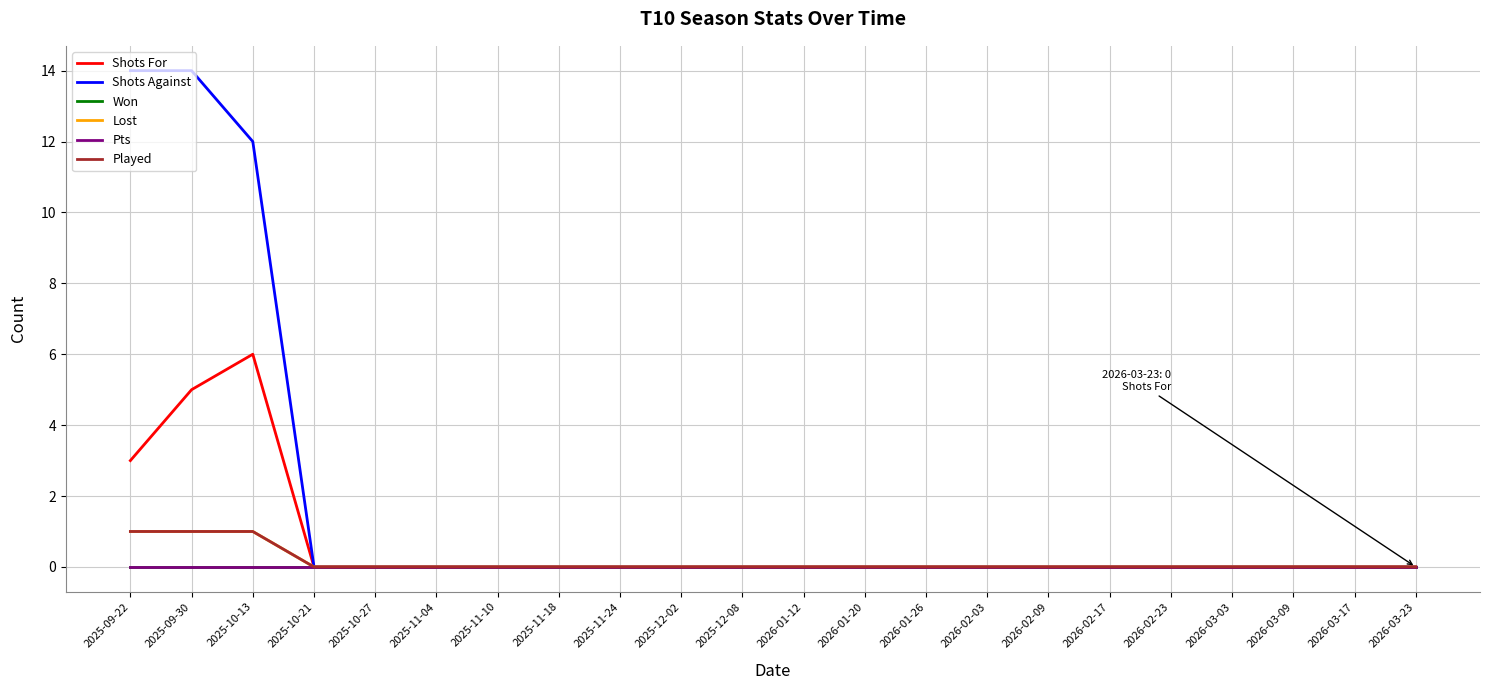

Is this an area chart (filled region under the line)?

No